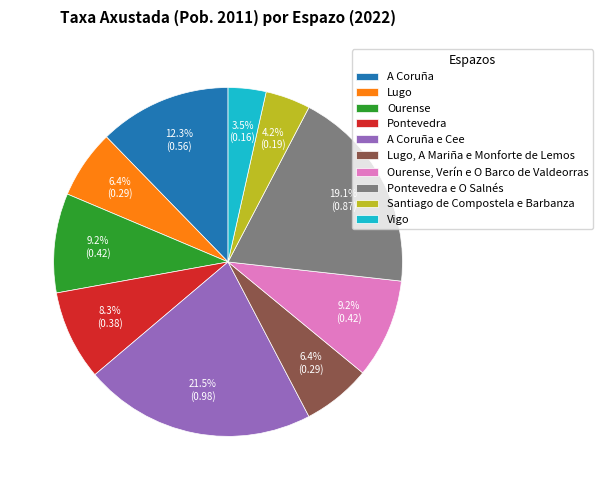

Does Vigo represent more than half of the total?

No